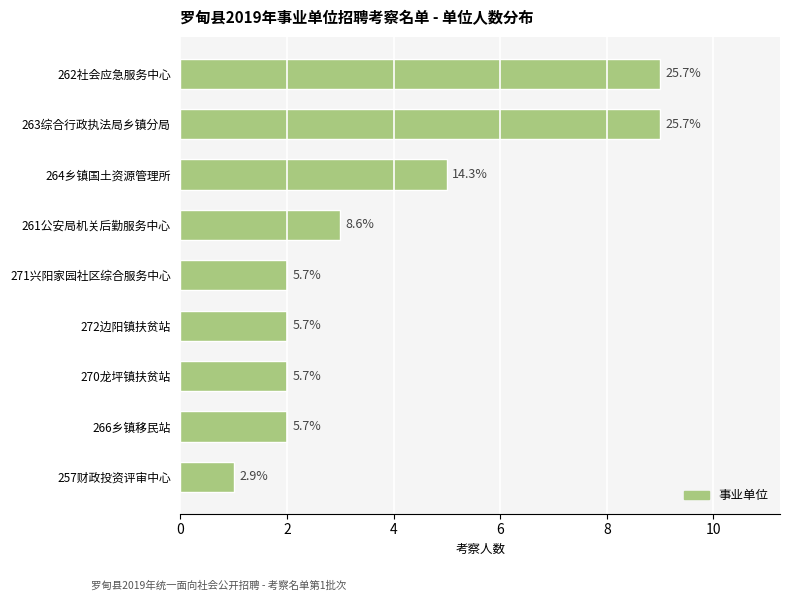

How many bars are there in total?

9